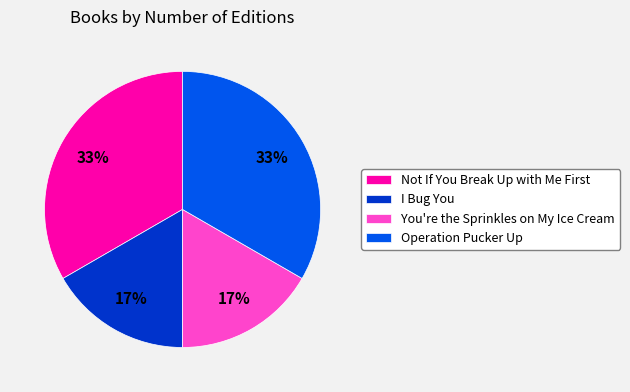

To the nearest percent, what portion does I Bug You represent?

17%